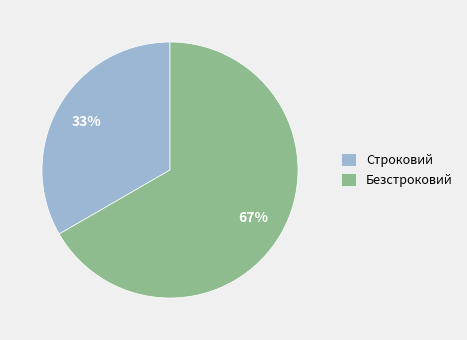

Is there any slice that represents more than half of the pie?

Yes